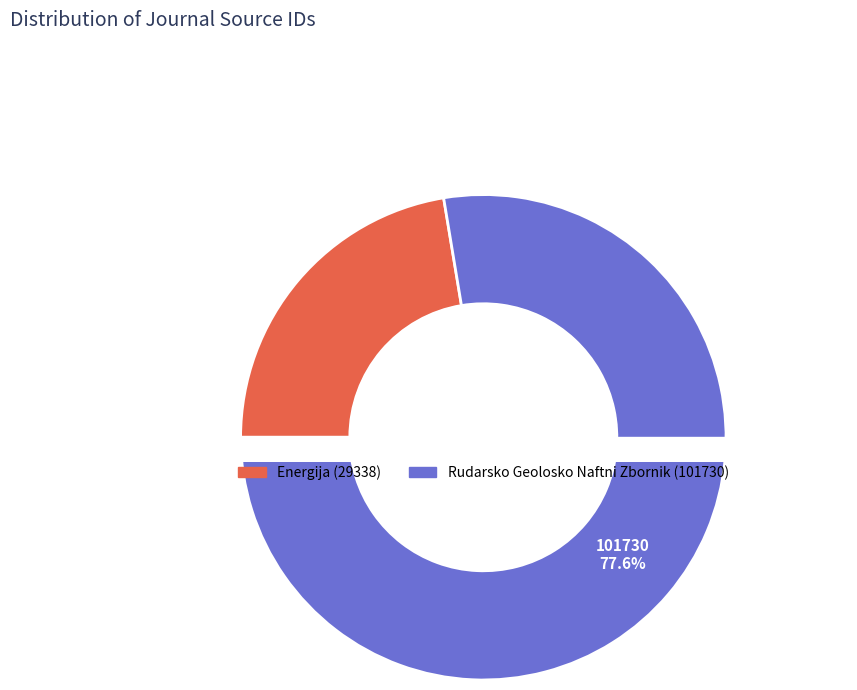

What percentage do Rudarsko Geolosko Naftni Zbornik and Energija together represent?

100.0%